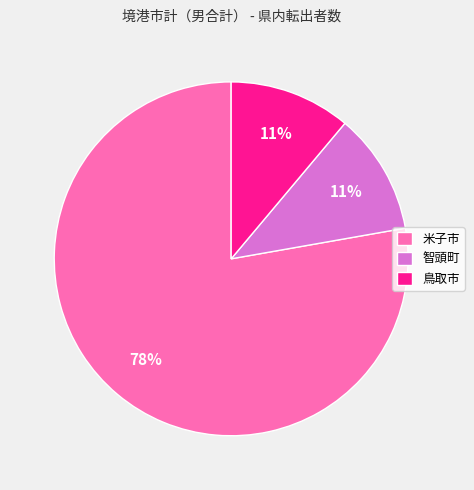

To the nearest percent, what percentage of the pie is 米子市?

78%